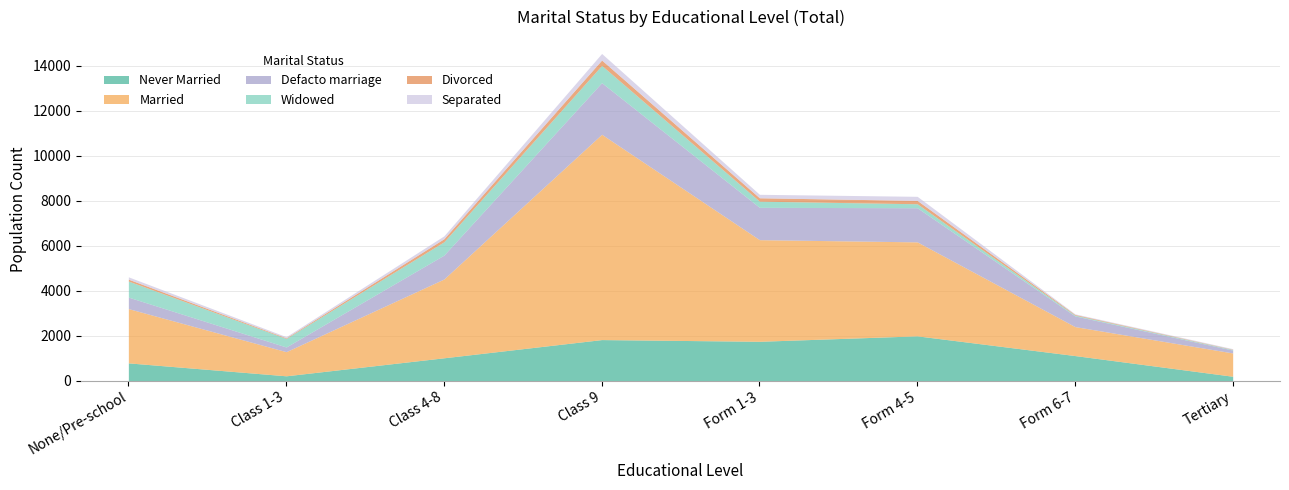

True or false: Separated has more than 0 points higher than both neighbors.

True